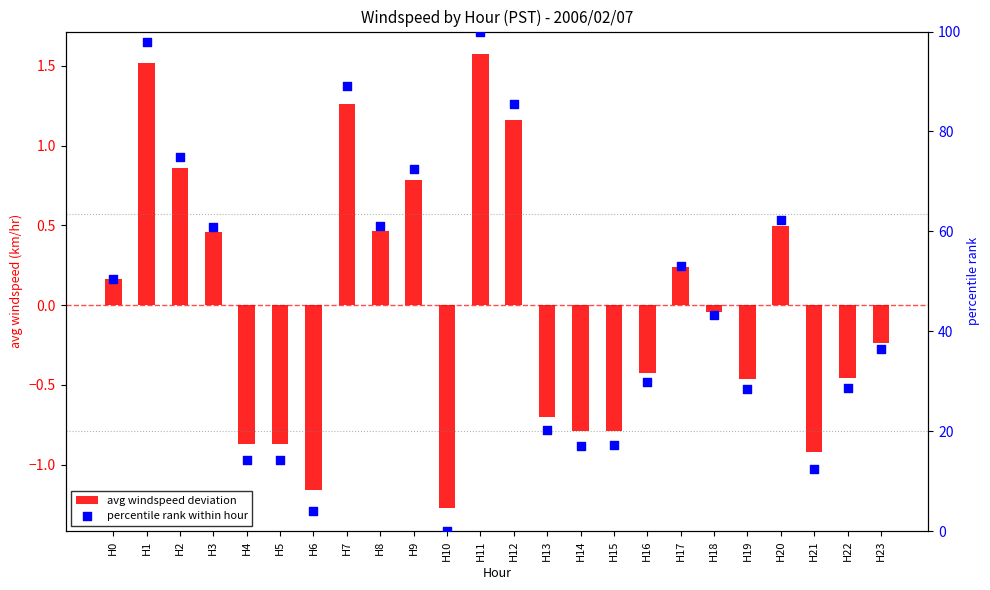

Is the value of percentile rank within hour at H3 greater than the value of avg windspeed deviation at H18?

Yes